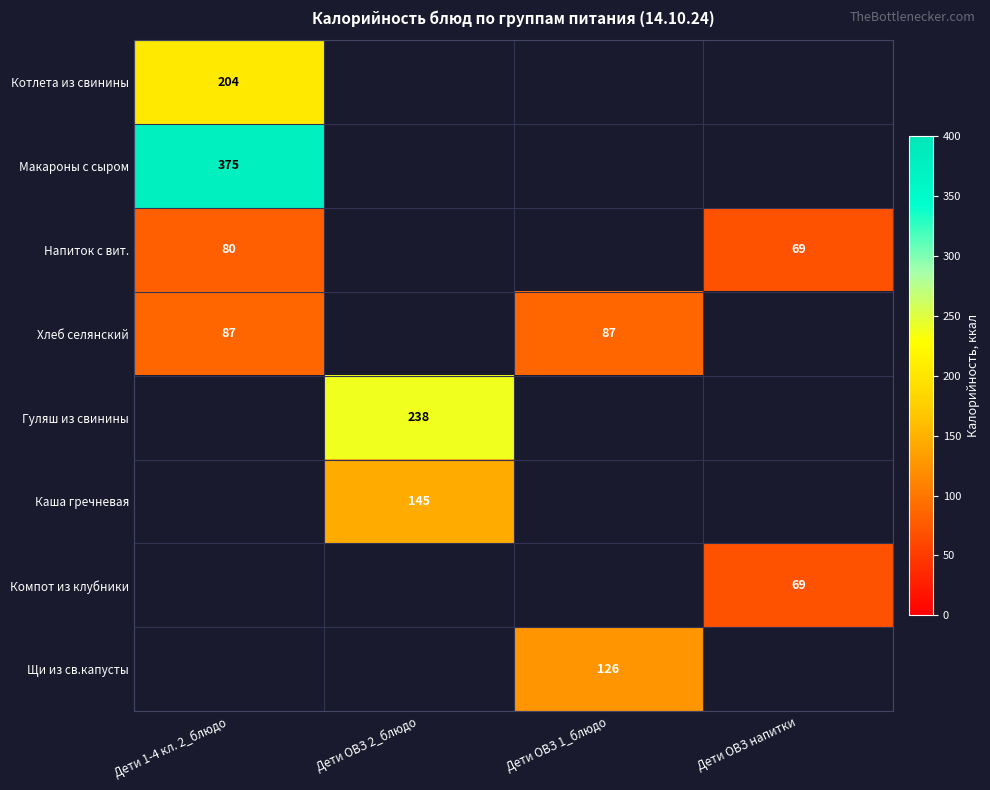

Between Дети ОВЗ 2_блюдо and Дети ОВЗ 1_блюдо, which is larger?

Дети ОВЗ 2_блюдо